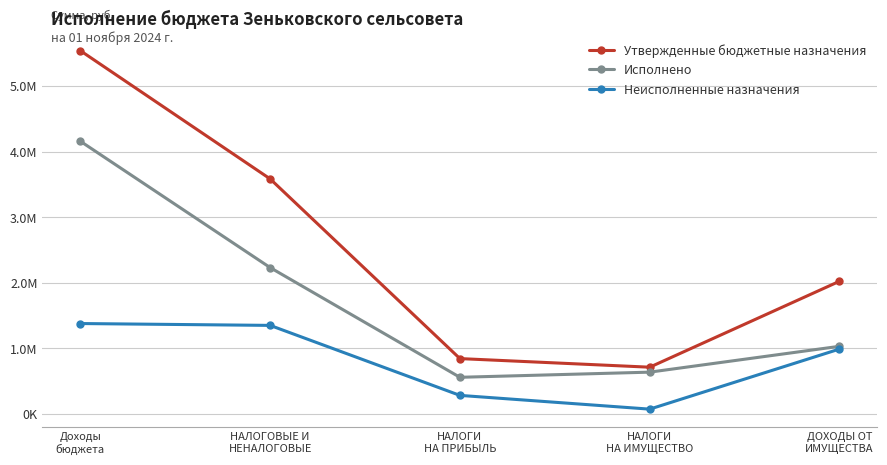

Is this an area chart (filled region under the line)?

No